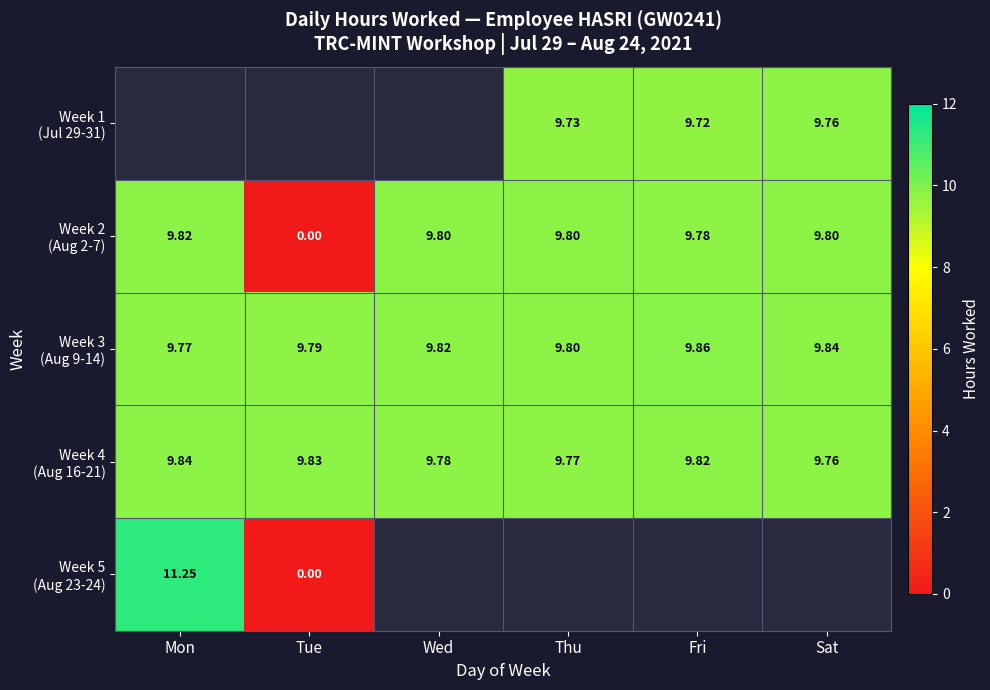

What is the difference between the second highest and second lowest values in the Week 3 (Aug 9-14) series?

0.1